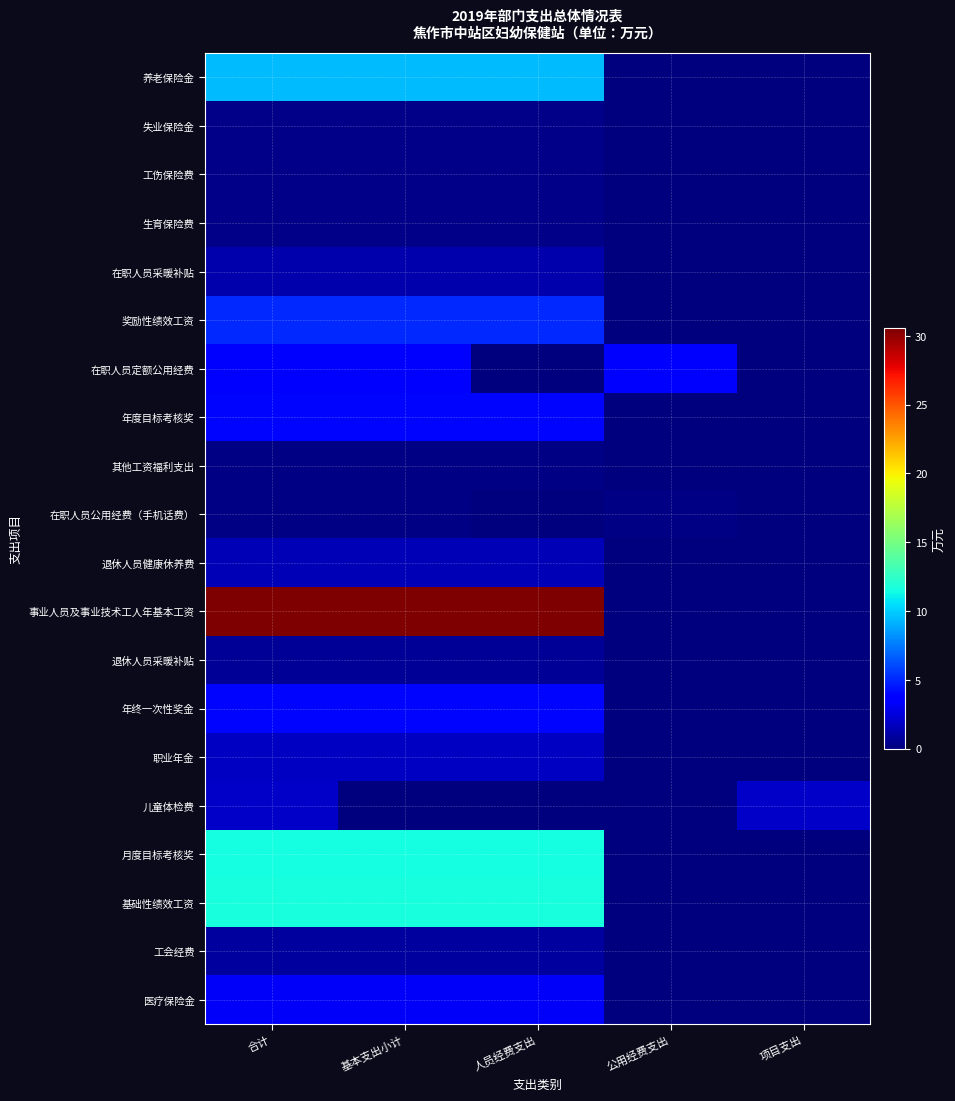

Which series has the largest total across all categories?

事业人员及事业技术工人年基本工资